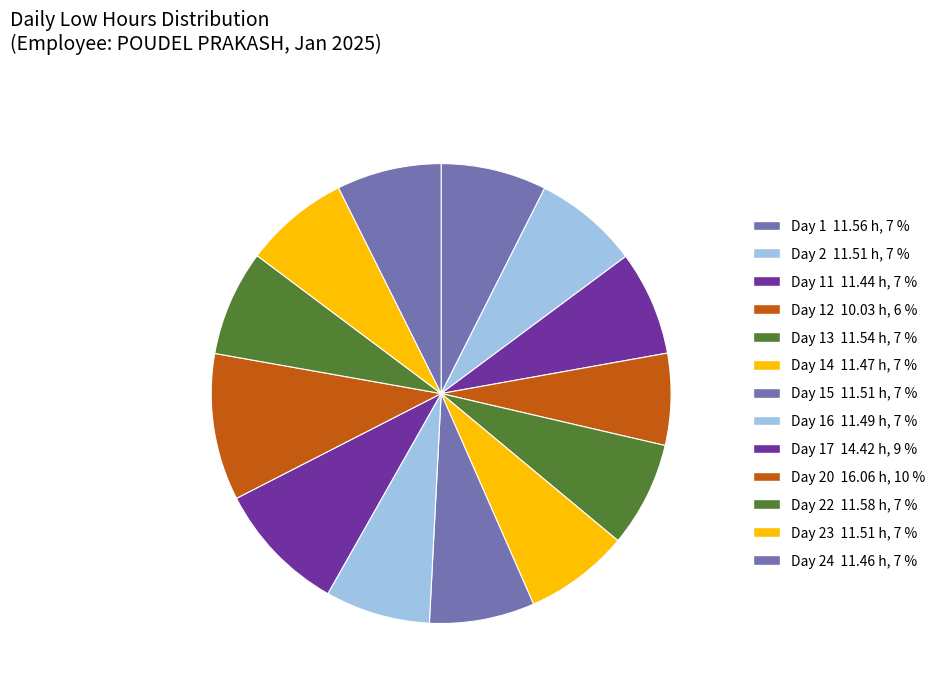

Count the number of slices in the pie.

13